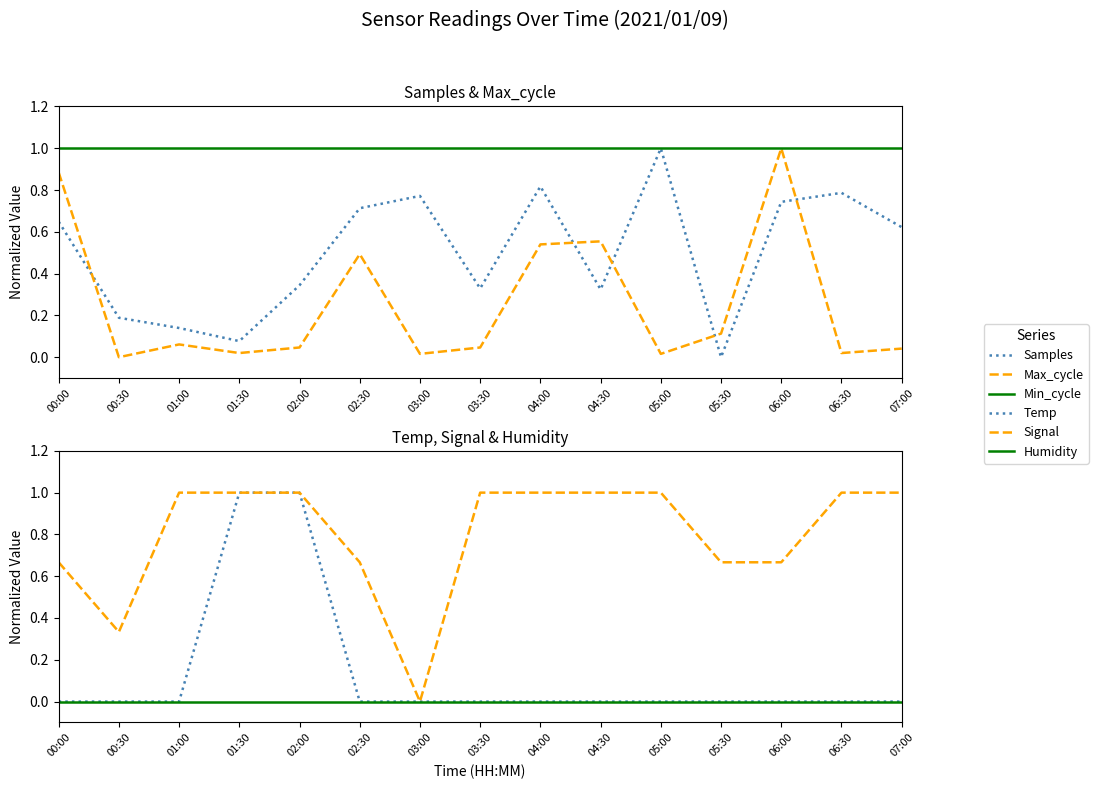

Reading left to right, what are all the values shown in this chart?

Samples: 00:00=0.6	00:30=0.2	01:00=0.1	01:30=0.1	02:00=0.3	02:30=0.7	03:00=0.8	03:30=0.3	04:00=0.8	04:30=0.3	05:00=1.0	05:30=0.0	06:00=0.7	06:30=0.8	07:00=0.6
Max_cycle: 00:00=0.9	00:30=0.0	01:00=0.1	01:30=0.0	02:00=0.0	02:30=0.5	03:00=0.0	03:30=0.0	04:00=0.5	04:30=0.6	05:00=0.0	05:30=0.1	06:00=1.0	06:30=0.0	07:00=0.0
Min_cycle: 00:00=1.0	00:30=1.0	01:00=1.0	01:30=1.0	02:00=1.0	02:30=1.0	03:00=1.0	03:30=1.0	04:00=1.0	04:30=1.0	05:00=1.0	05:30=1.0	06:00=1.0	06:30=1.0	07:00=1.0
Temp: 00:00=0.0	00:30=0.0	01:00=0.0	01:30=1.0	02:00=1.0	02:30=0.0	03:00=0.0	03:30=0.0	04:00=0.0	04:30=0.0	05:00=0.0	05:30=0.0	06:00=0.0	06:30=0.0	07:00=0.0
Signal: 00:00=0.7	00:30=0.3	01:00=1.0	01:30=1.0	02:00=1.0	02:30=0.7	03:00=0.0	03:30=1.0	04:00=1.0	04:30=1.0	05:00=1.0	05:30=0.7	06:00=0.7	06:30=1.0	07:00=1.0
Humidity: 00:00=0.0	00:30=0.0	01:00=0.0	01:30=0.0	02:00=0.0	02:30=0.0	03:00=0.0	03:30=0.0	04:00=0.0	04:30=0.0	05:00=0.0	05:30=0.0	06:00=0.0	06:30=0.0	07:00=0.0